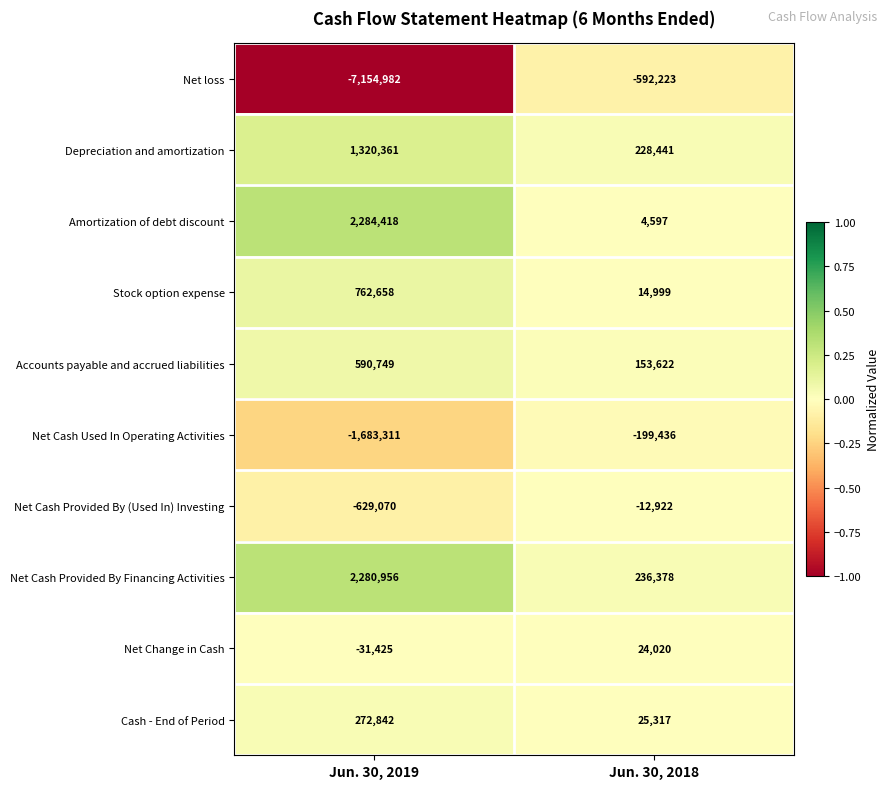

What is the difference between the highest and lowest values at Jun. 30, 2019?

9439400